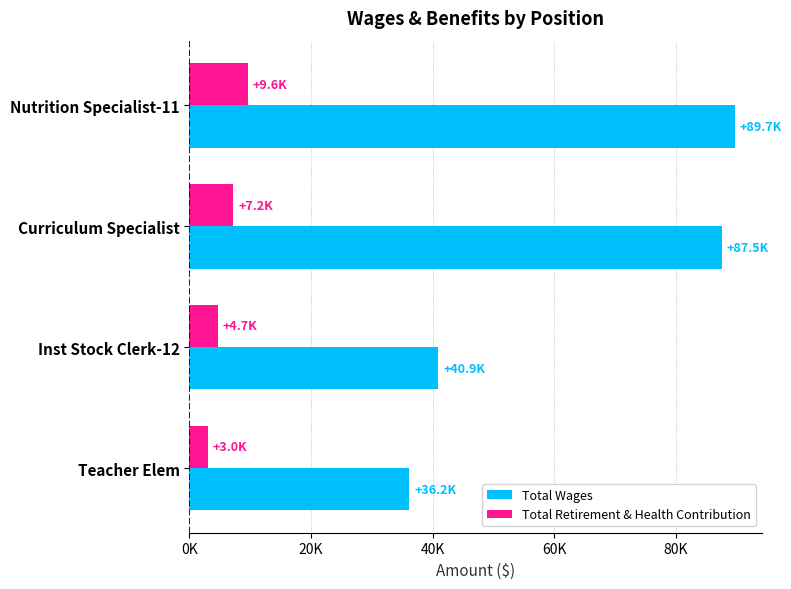

Which series has the widest spread of values?

Total Wages